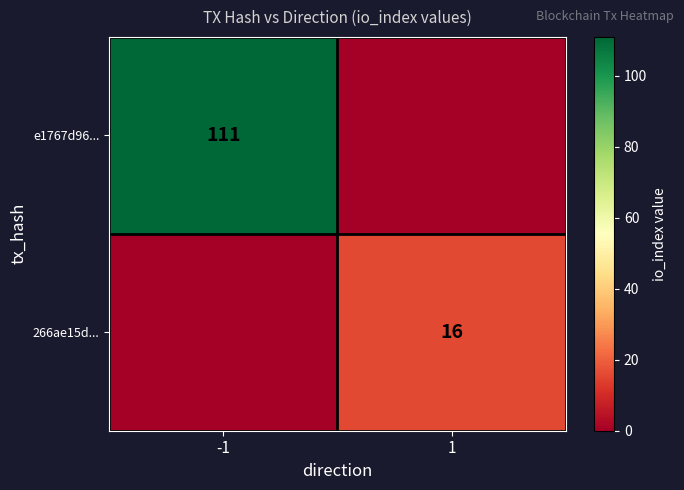

Rank the series by their average value, from highest to lowest.

e1767d96..., 266ae15d...